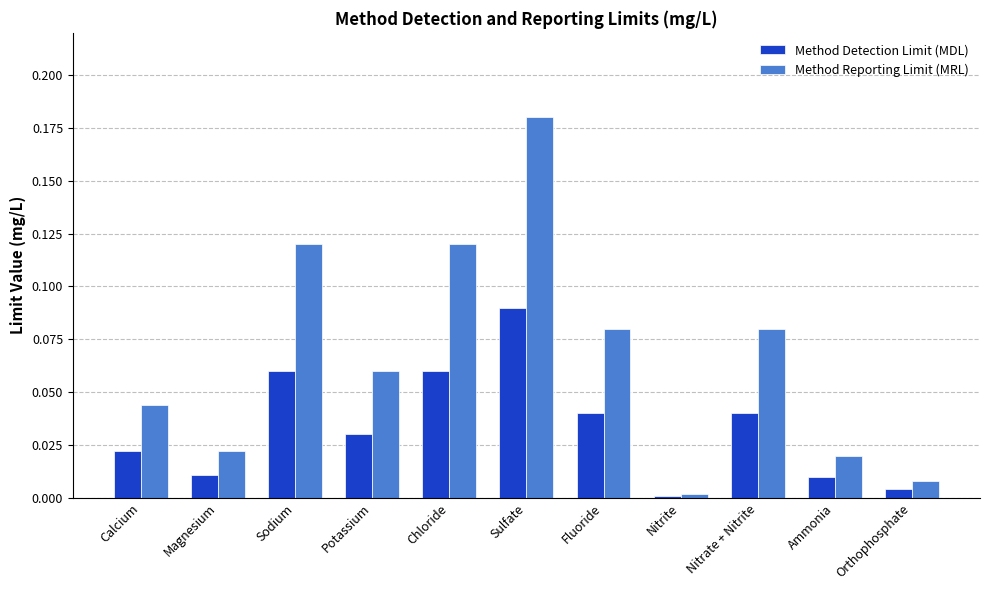

Rank the series at Sulfate from highest to lowest value.

Method Reporting Limit (MRL), Method Detection Limit (MDL)